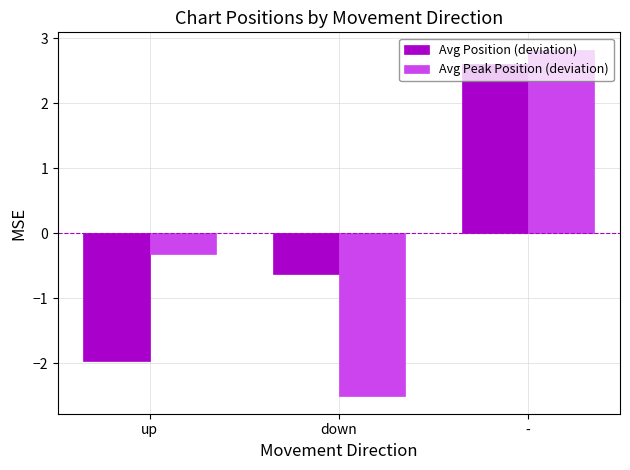

Between up and -, which series saw the biggest shift?

Avg Position (deviation)